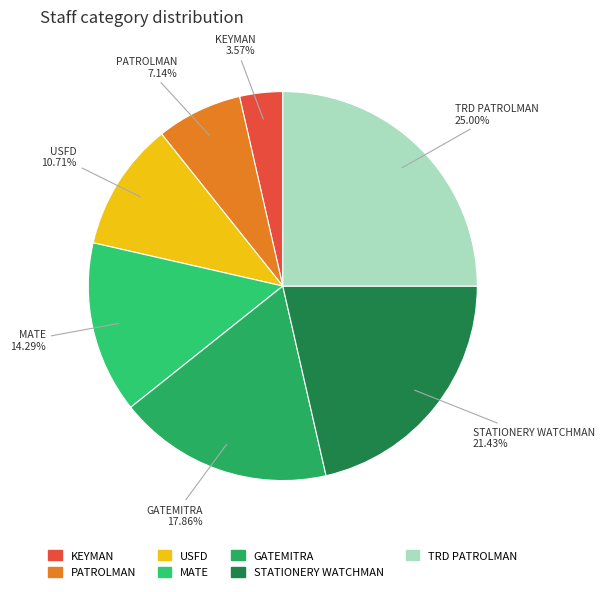

Which has a higher value, TRD PATROLMAN or MATE?

TRD PATROLMAN